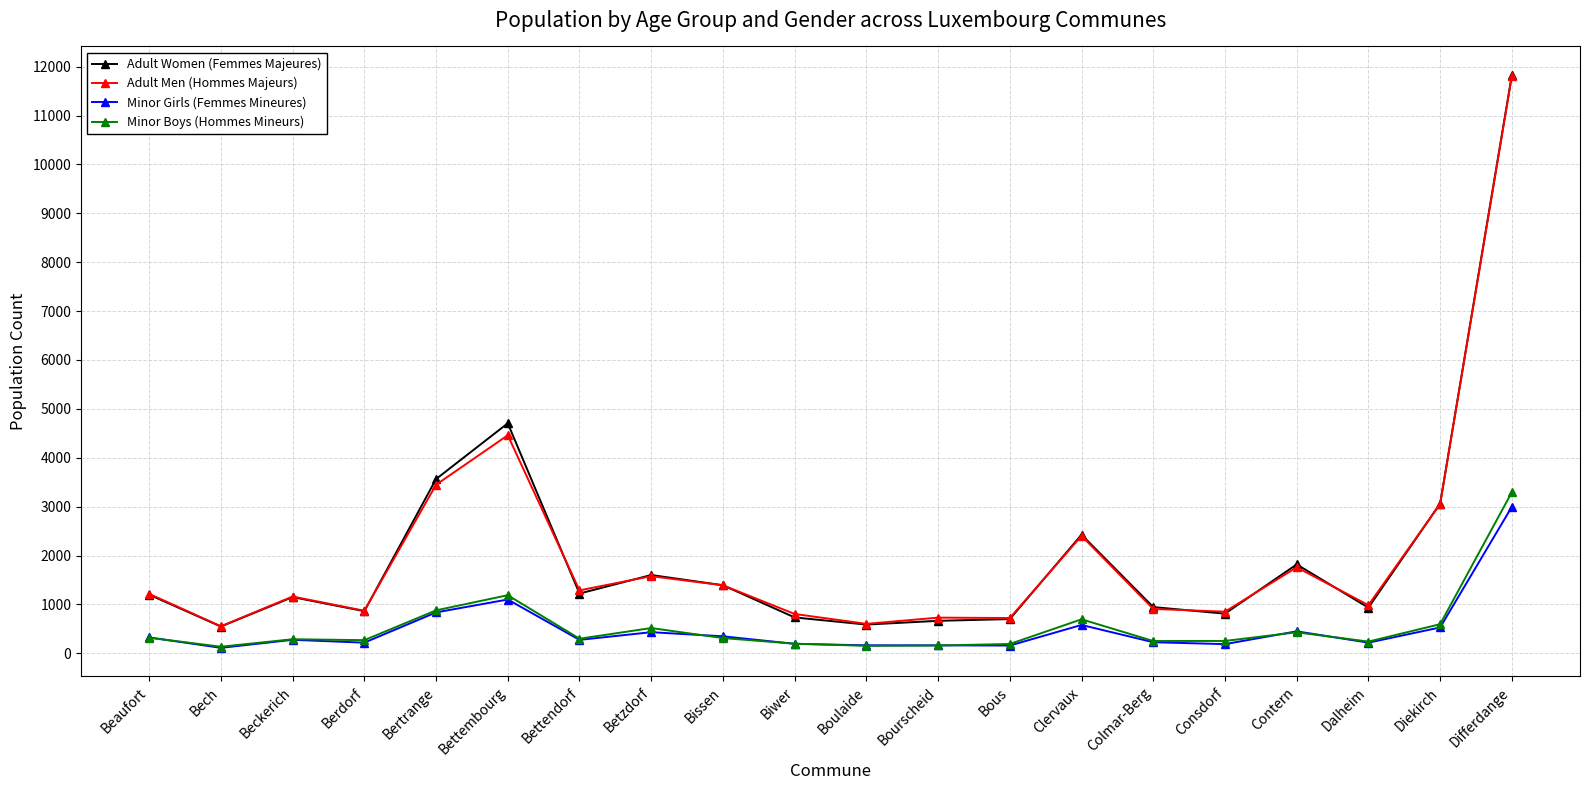

True or false: Minor Girls (Femmes Mineures) and Adult Men (Hommes Majeurs) cross at least once.

False